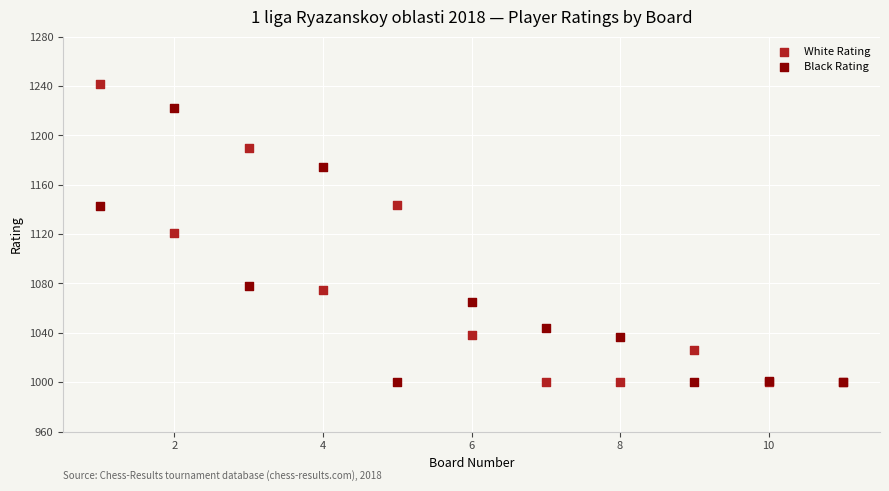

What are all the series names shown in the legend?

White Rating, Black Rating